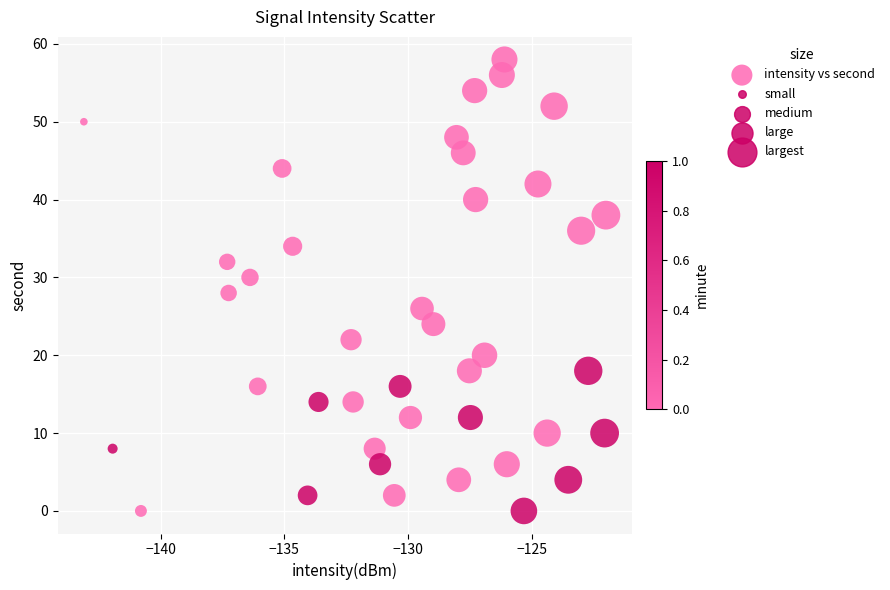

What is the range of Y values (max minus min)?

58